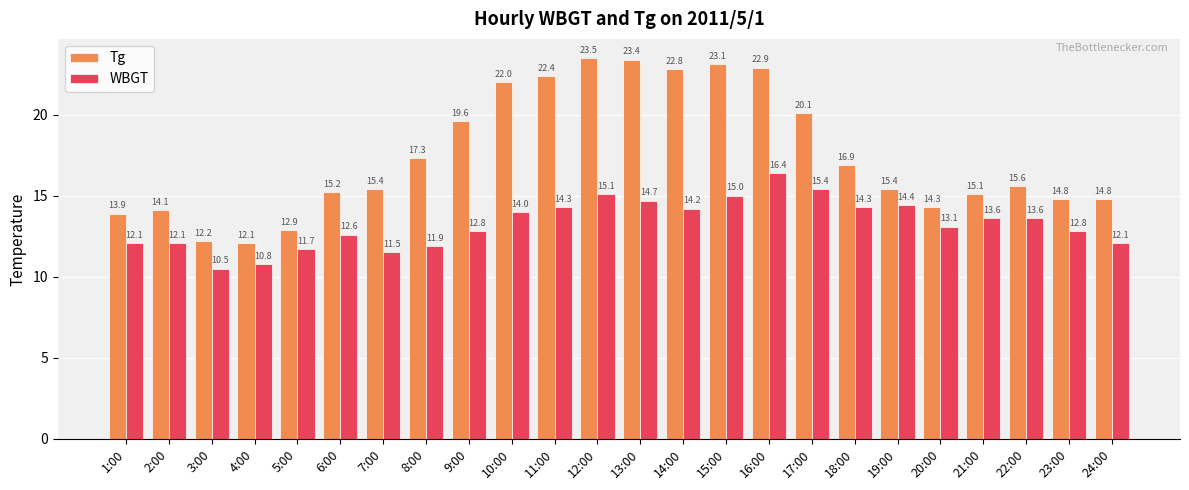

At how many categories does at least one series exceed 20?

8